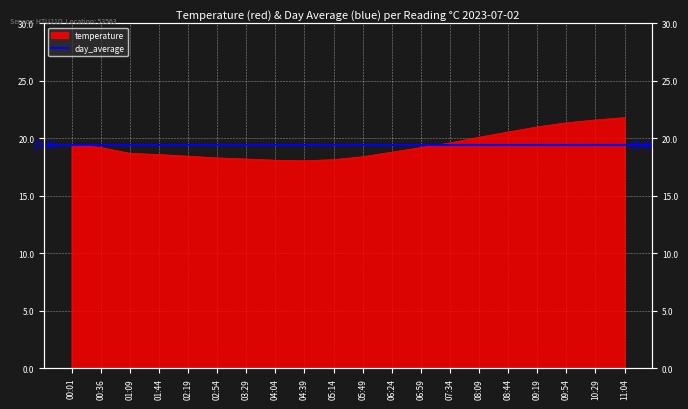

What position from the left is 07:34?

14